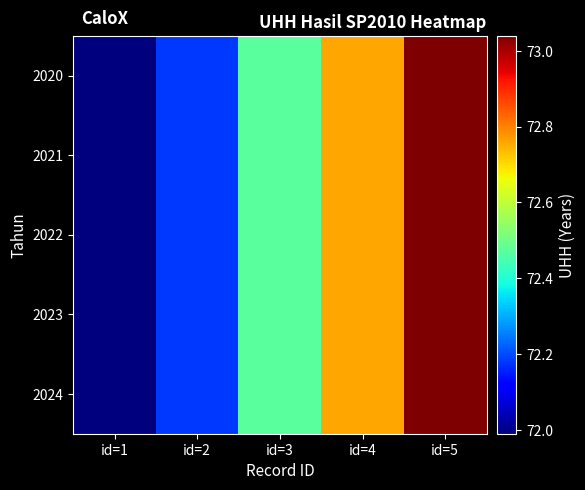

What is the total value across all series at id=3?

362.4